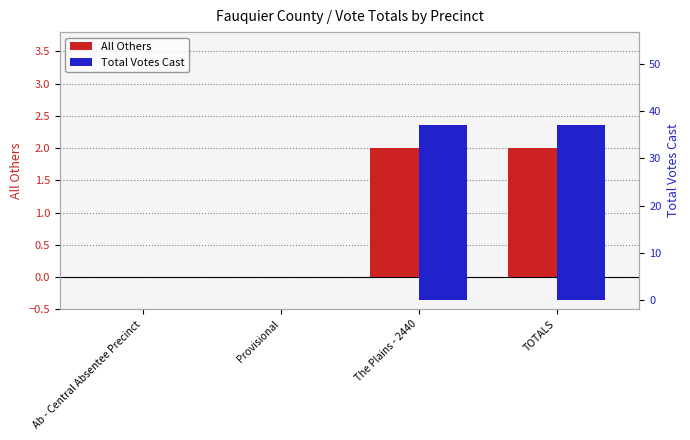

Which has a higher value, The Plains - 2440 or Provisional?

The Plains - 2440